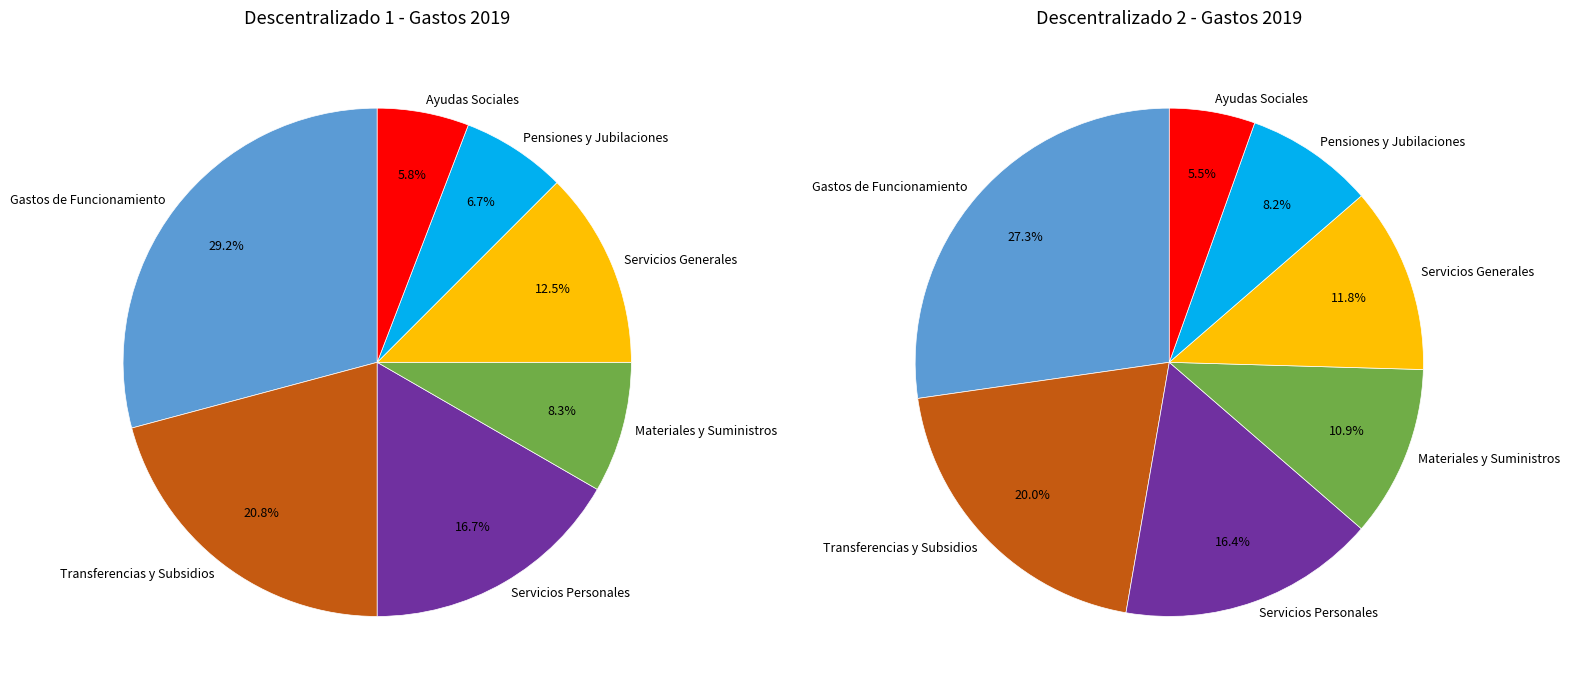

To the nearest percent, what portion does Servicios Generales represent?

12%